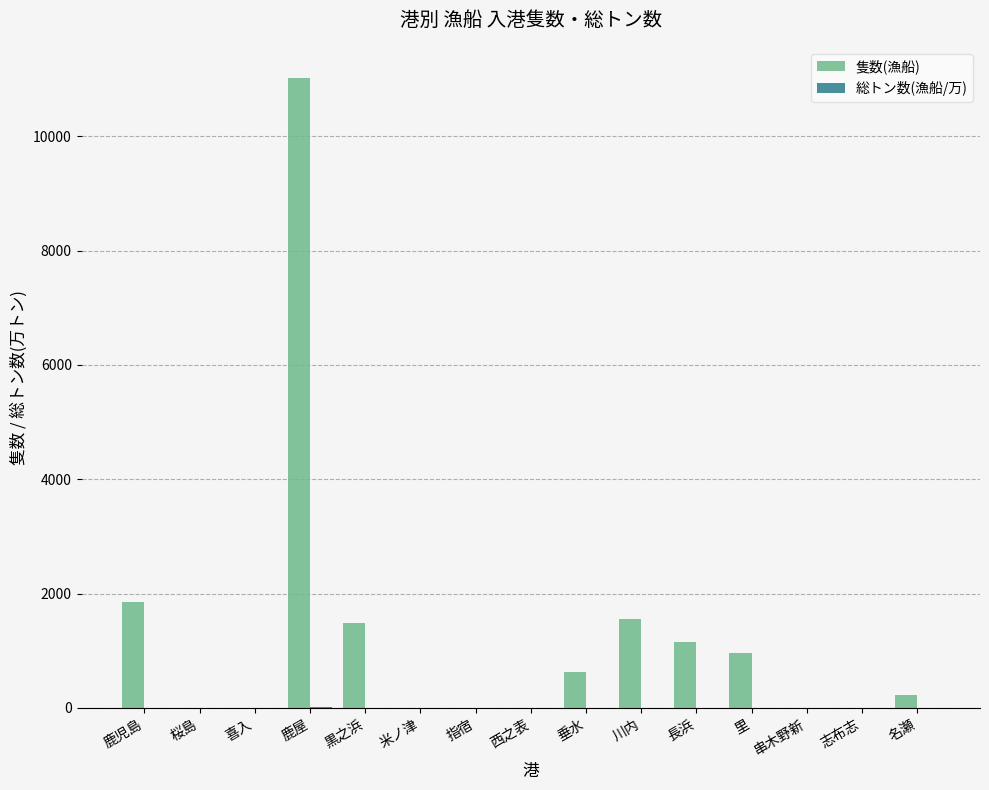

Count the number of data series in this chart.

2